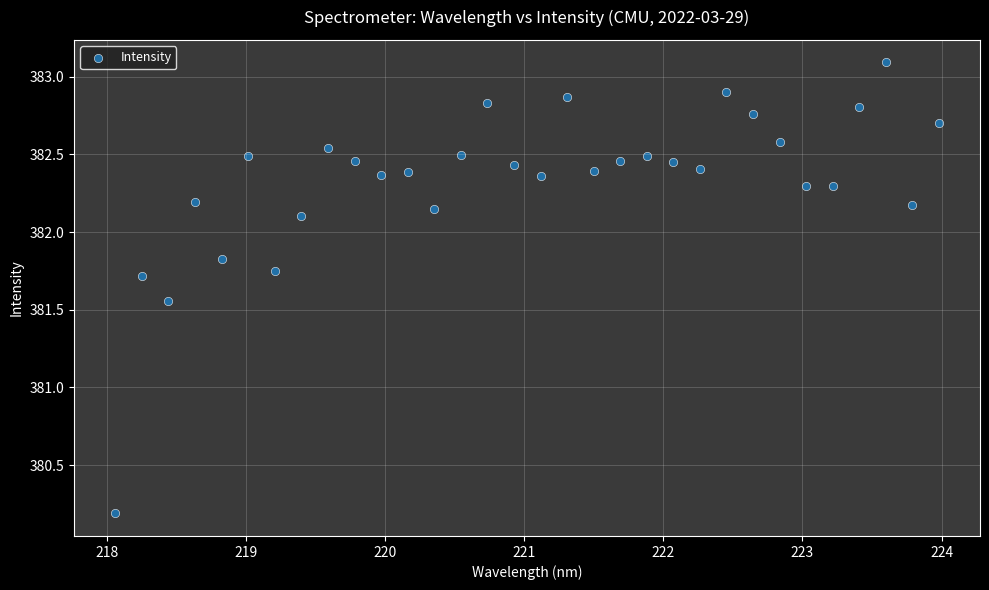

What is the range of Y values (max minus min)?

2.9